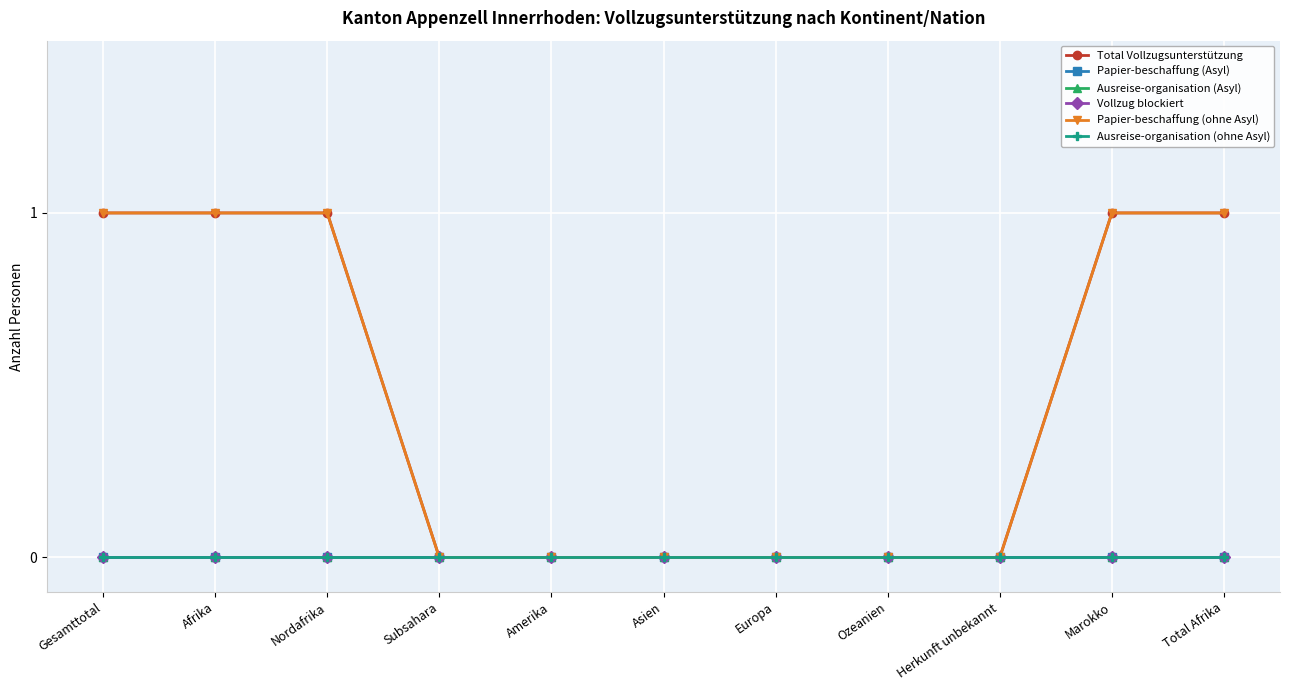

Is this an area chart (filled region under the line)?

No